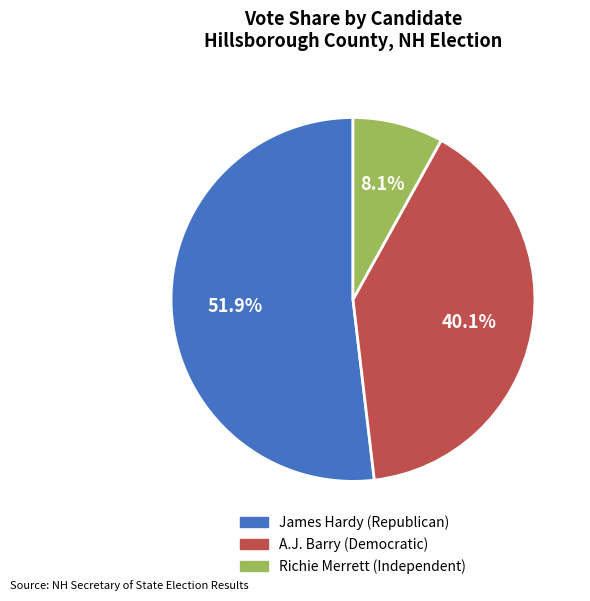

Which has a higher value, A.J. Barry (Democratic) or Richie Merrett (Independent)?

A.J. Barry (Democratic)